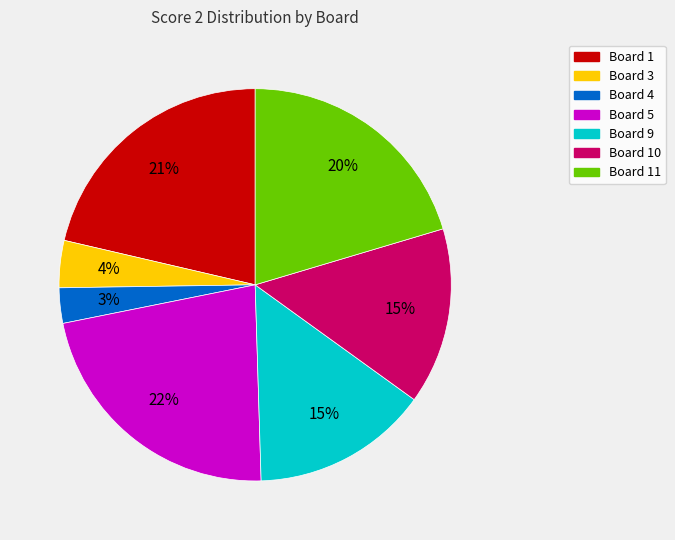

To the nearest percent, what is the difference between the largest and smallest slice percentages?

19%